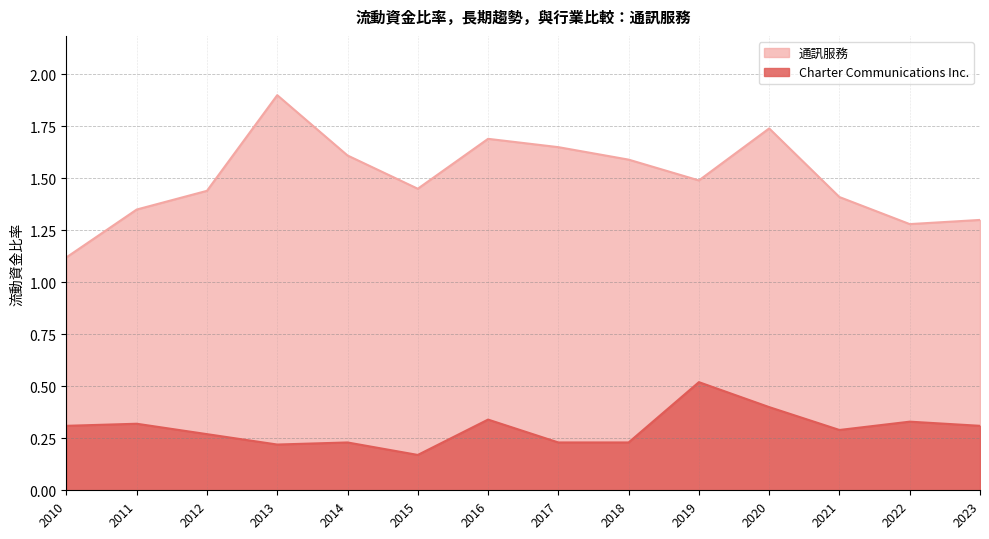

Which series has the largest range (max minus min)?

通訊服務